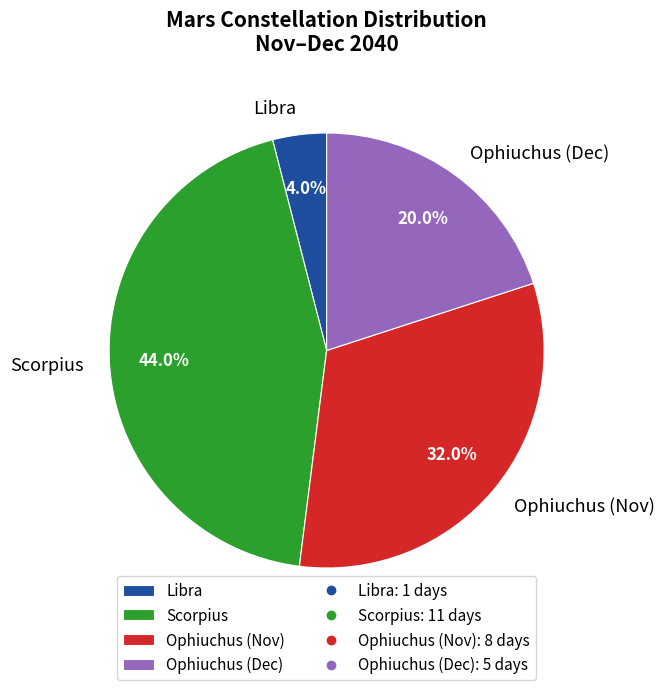

How much of the chart is everything except Ophiuchus (Dec)?

80.0%